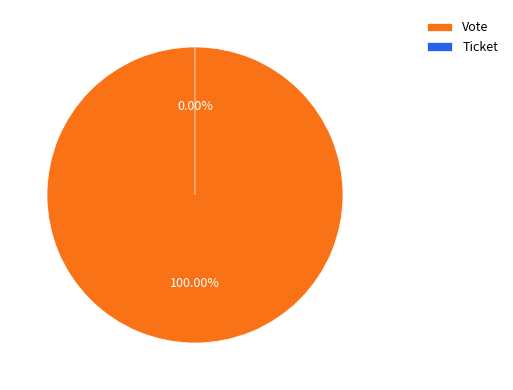

Count the number of slices in the pie.

2